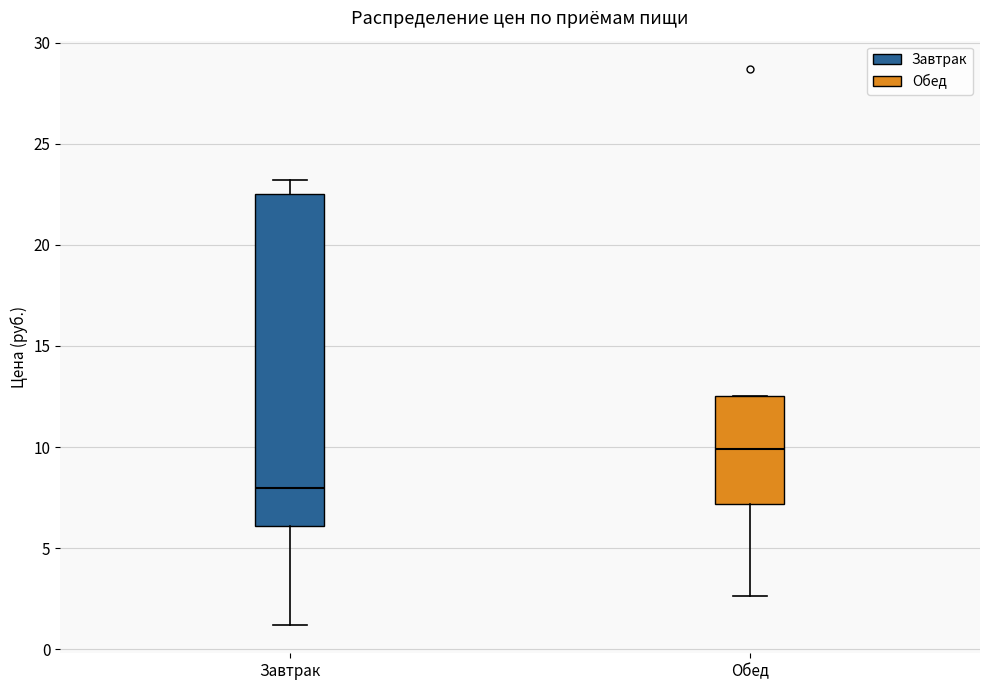

Where is the upper edge of the box for Обед on the y-axis? The values are not printed on the chart, so give them approximately, as read against the axis.

12.5